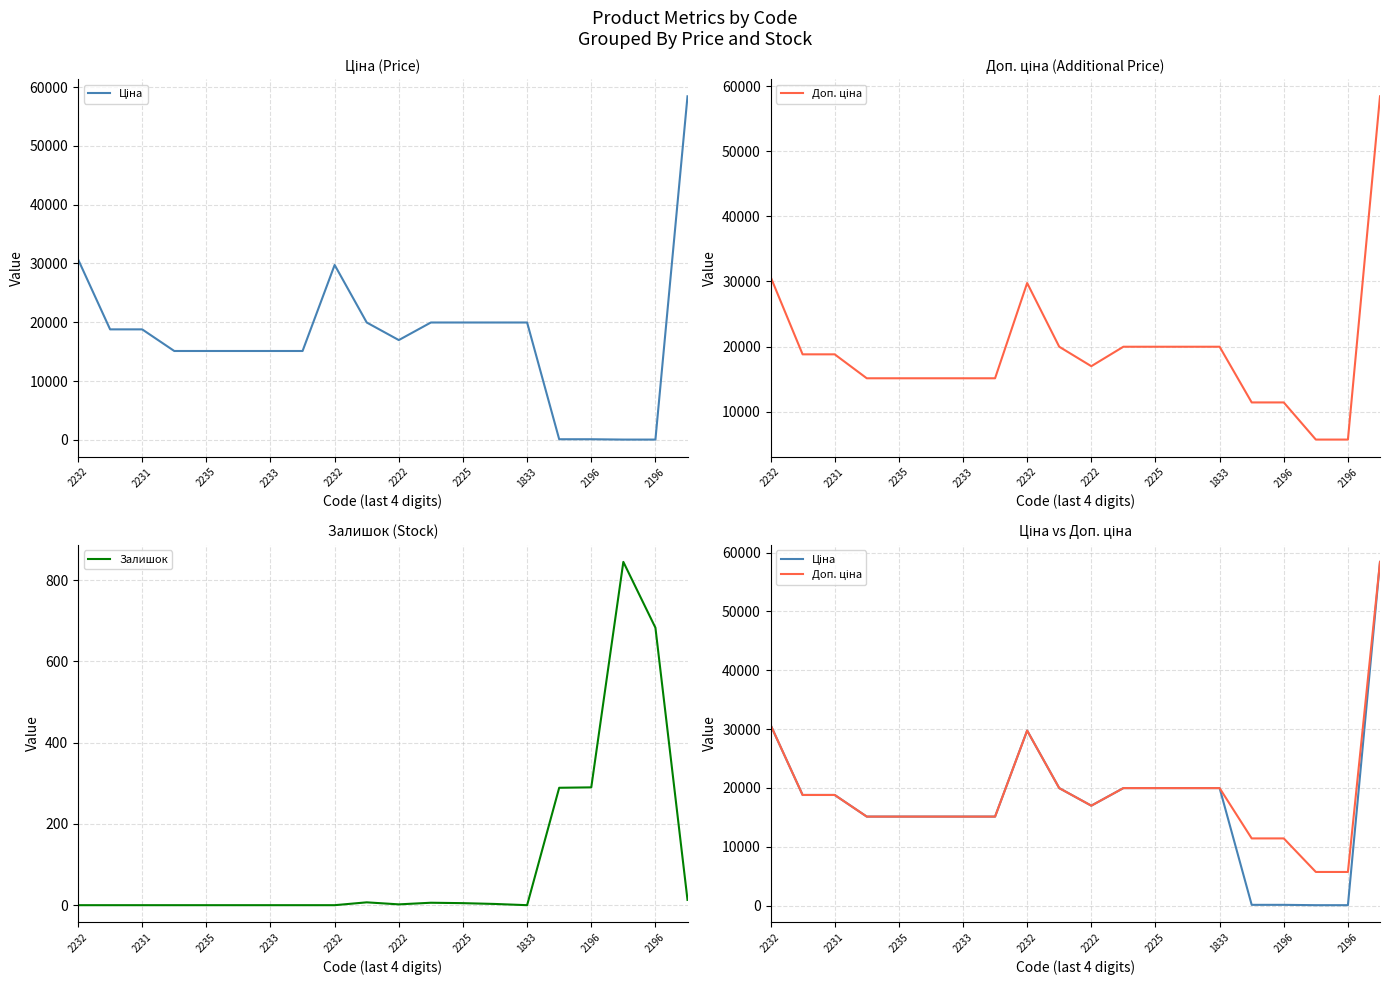

What is the sum of all Залишок values?

2143